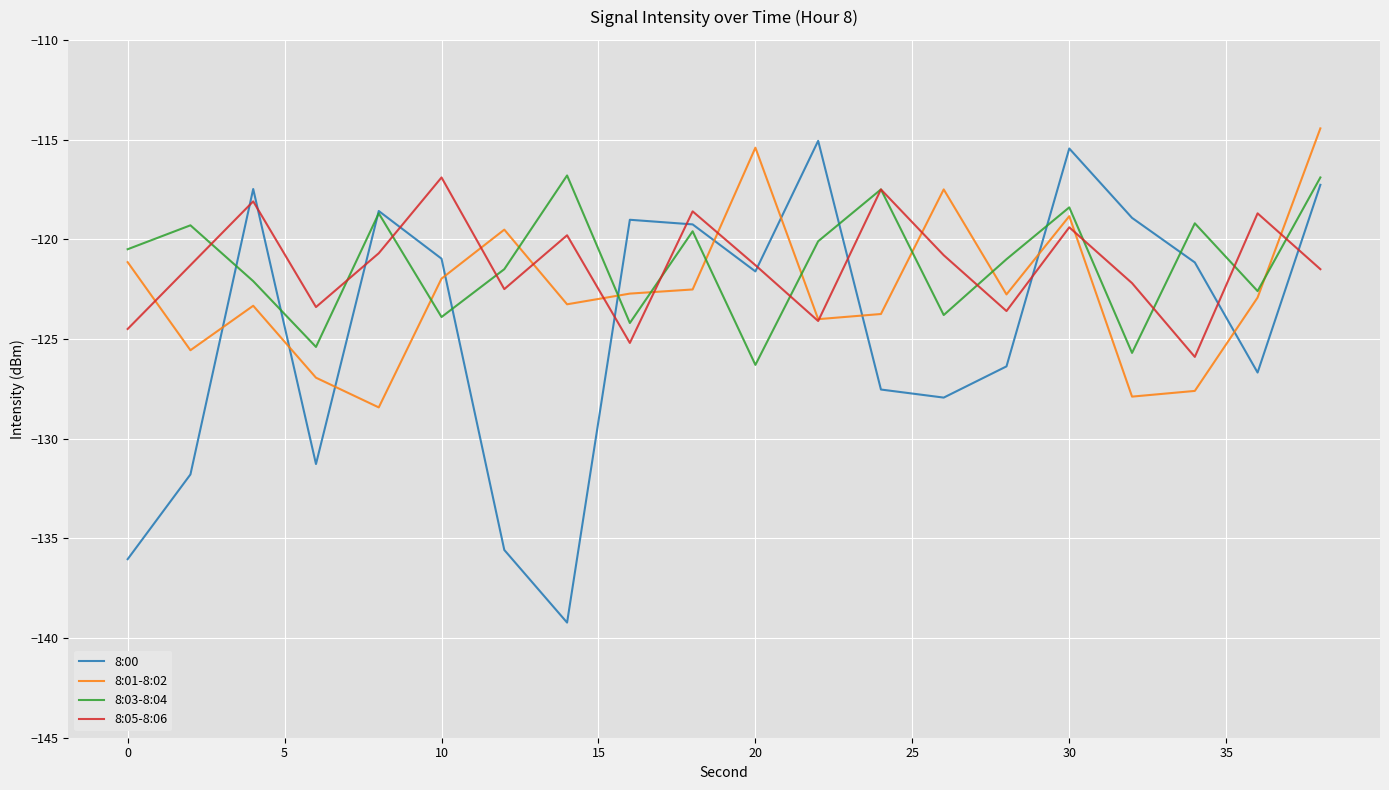

True or false: 8:05-8:06 and 8:01-8:02 intersect in this chart.

True